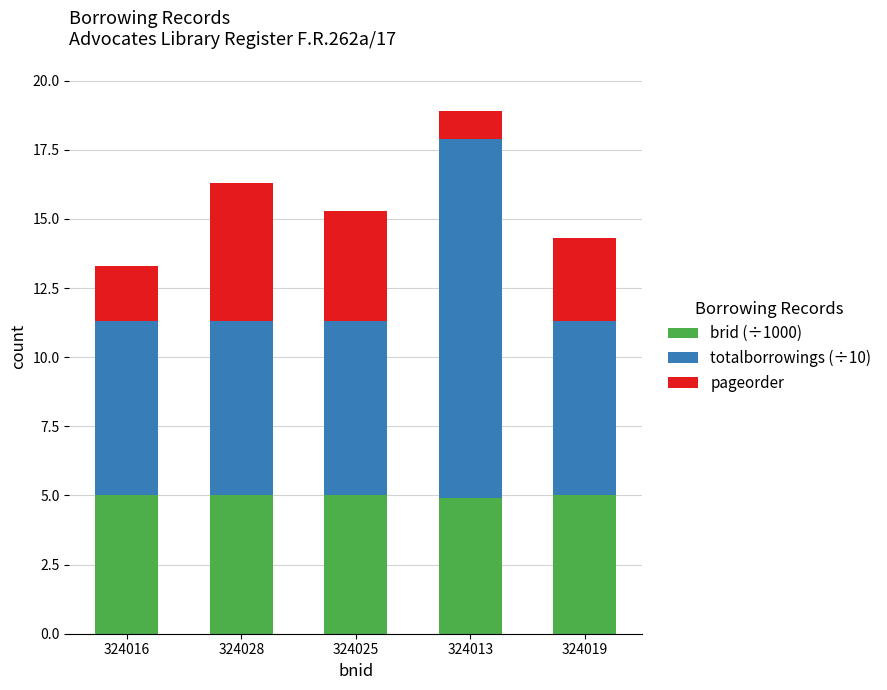

Is it true that brid (÷1000) equals 2.1 at 324025?

False